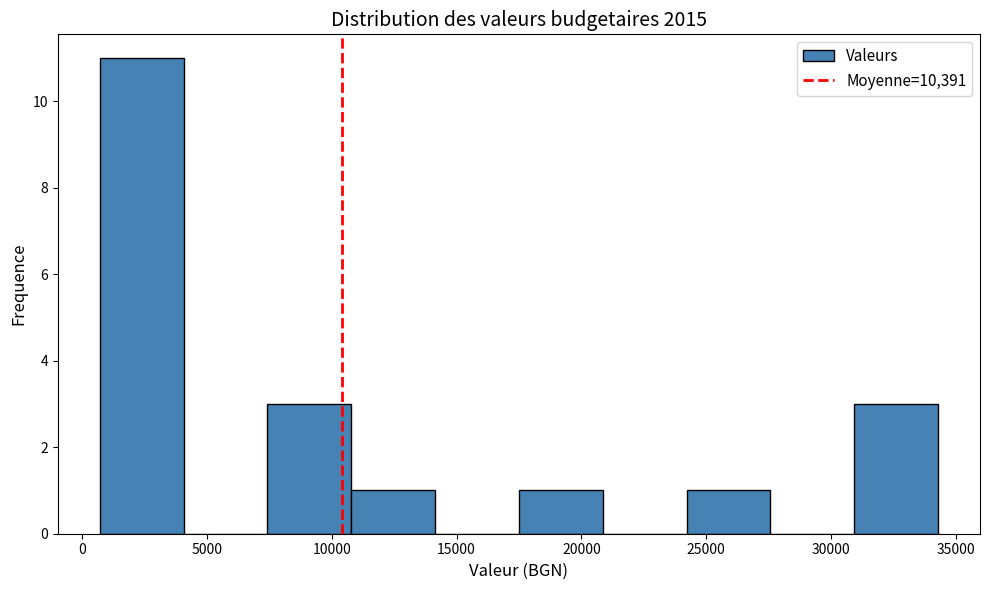

What is the height of the bar covering 11000 to 14000 on the x-axis? Neither the bar edges nor the heights are printed on the chart, so give them approximately, as read against the axes.

1